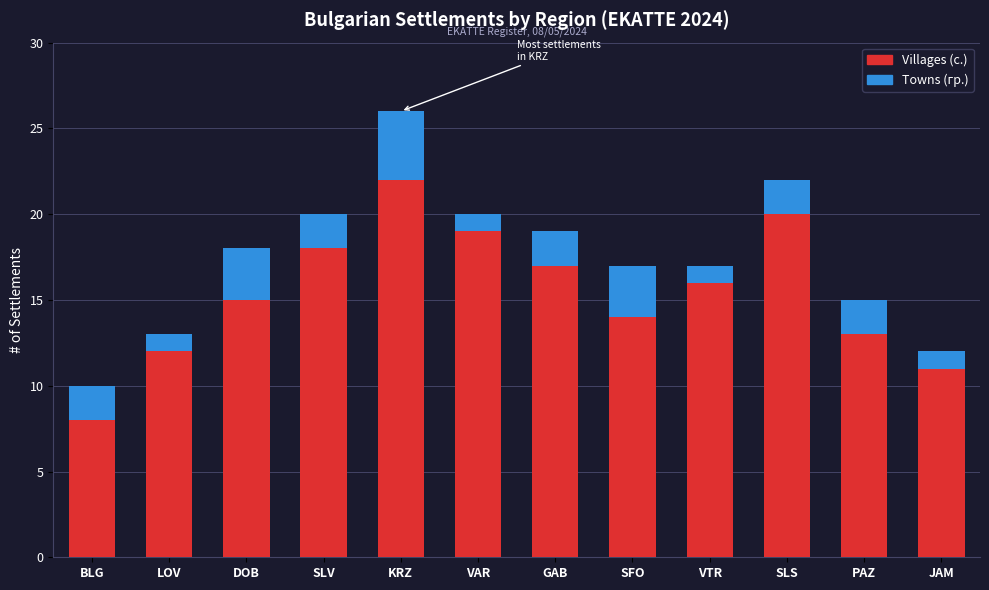

The Villages (с.) series shows 17 at GAB. True or false?

True